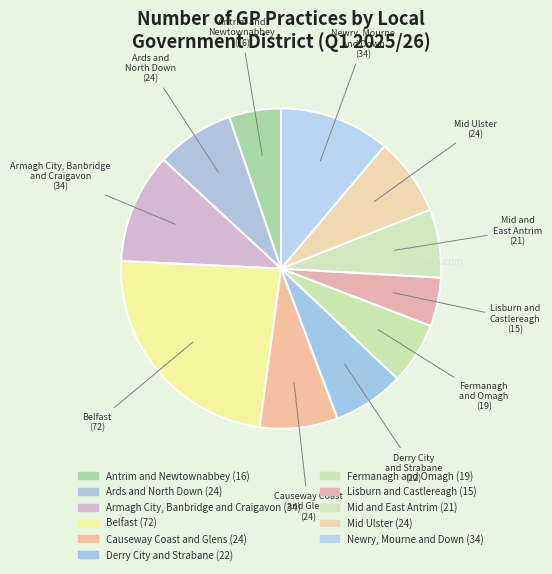

How many slices are in this pie chart?

11